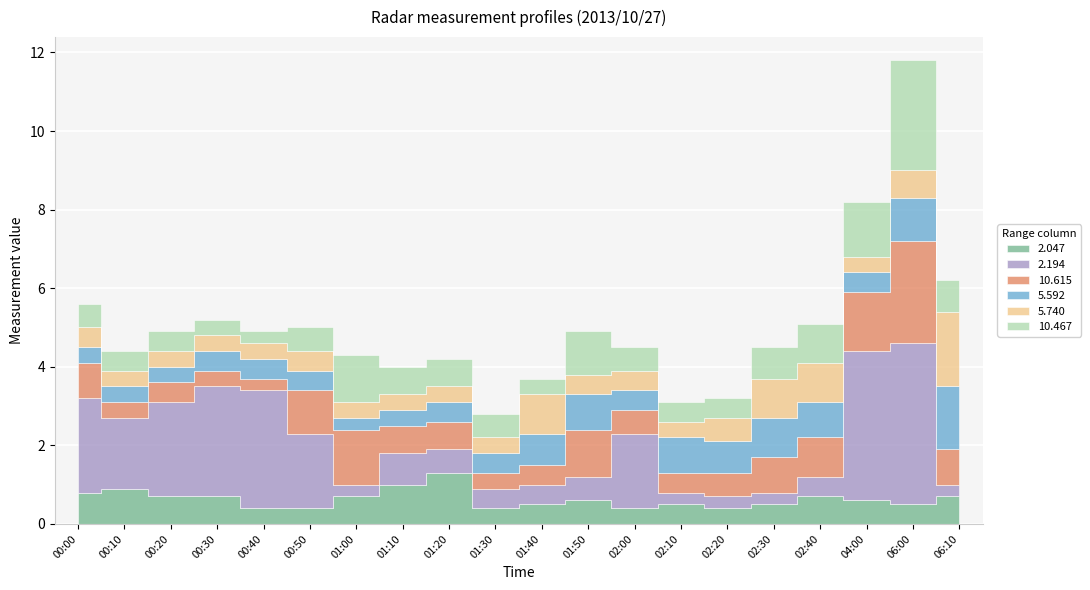

The 5.592 series shows 0.5 at 01:30. True or false?

True